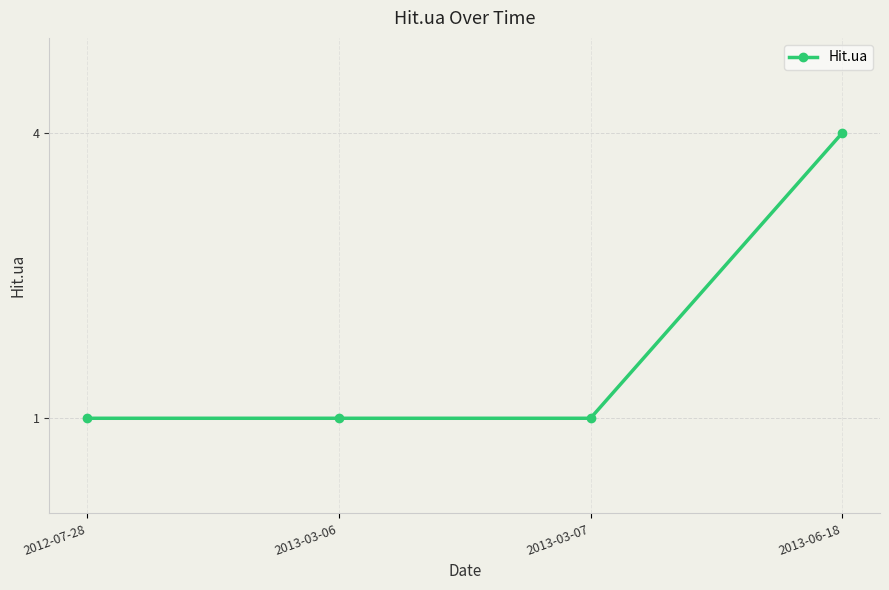

Reading left to right, transcribe all the data shown in this chart.

2012-07-28=1	2013-03-06=1	2013-03-07=1	2013-06-18=4